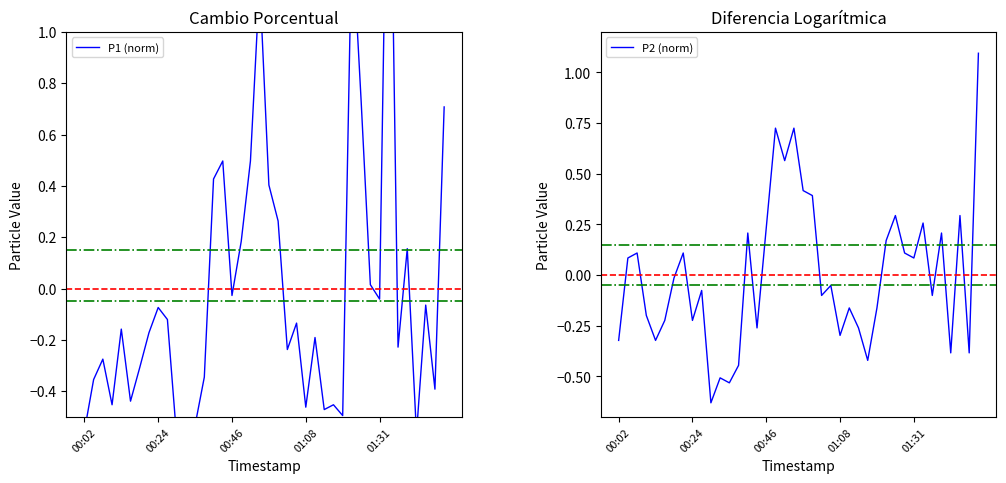

Is it true that P2 (norm) equals 0.1 at 01:31?

True